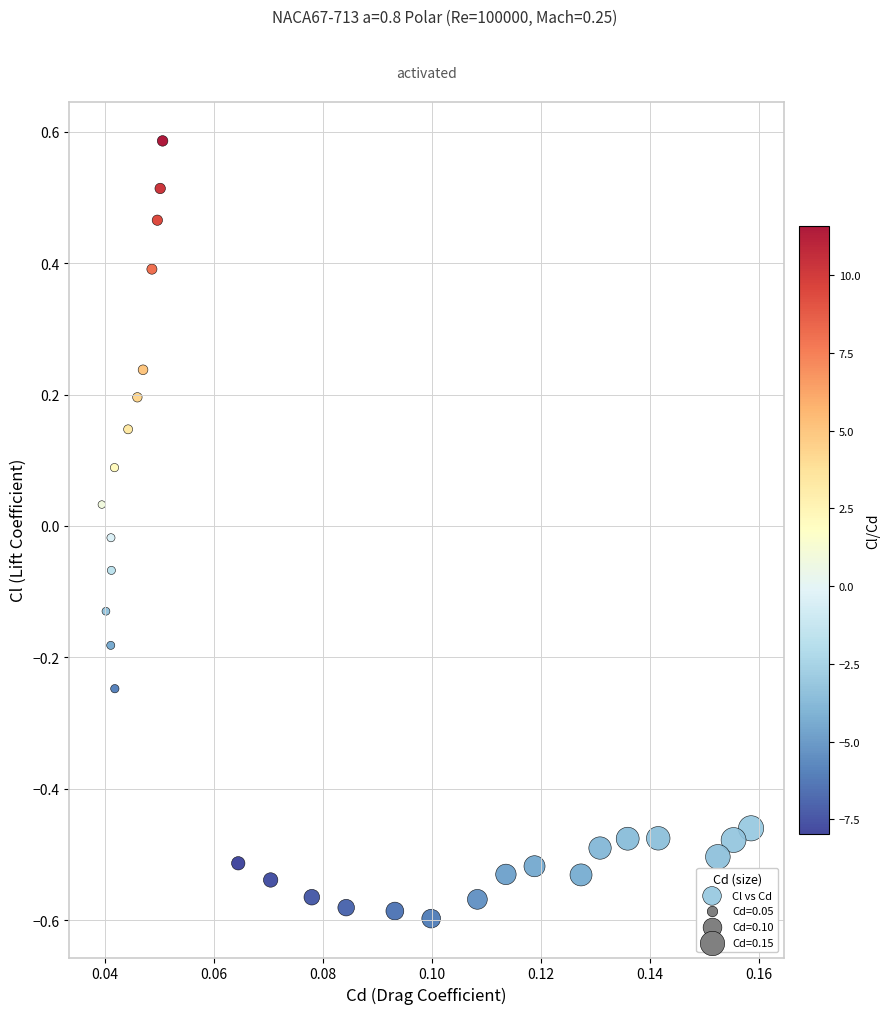

What is the range of Y values (max minus min)?

1.2